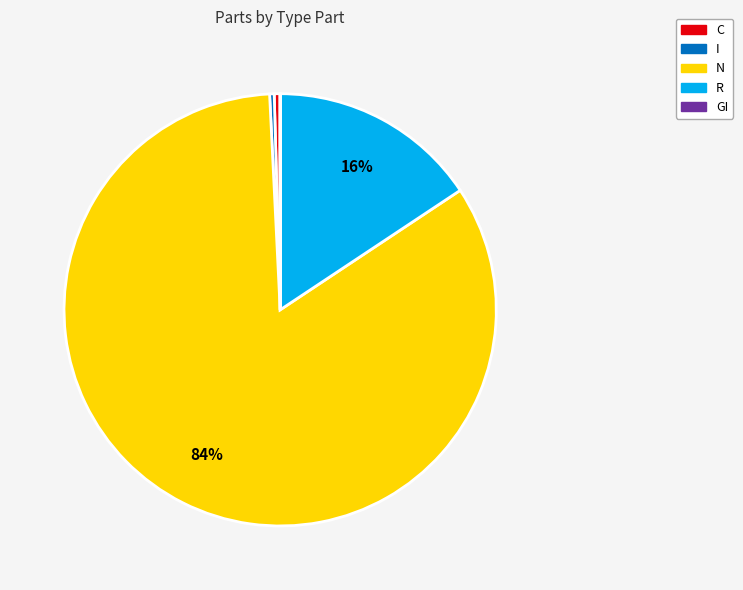

Which slice is the largest?

N